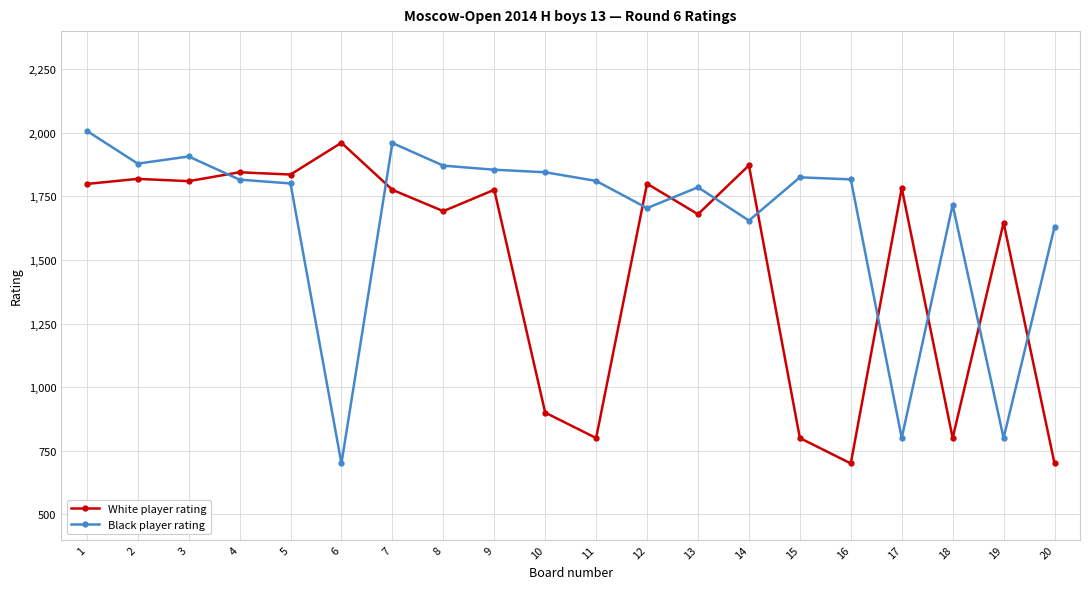

How many intersections are there between Black player rating and White player rating?

10